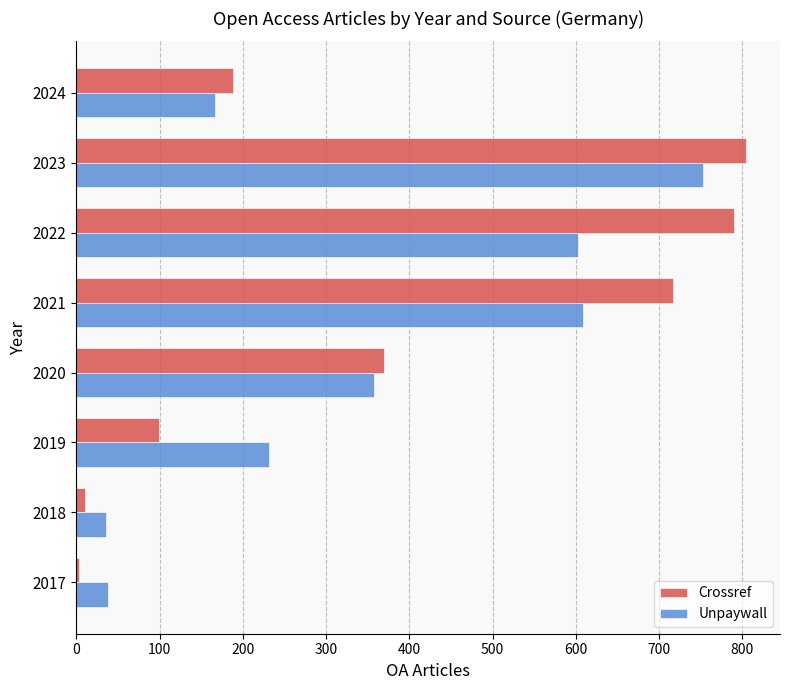

At which category does the chart reach its peak across all series?

2023